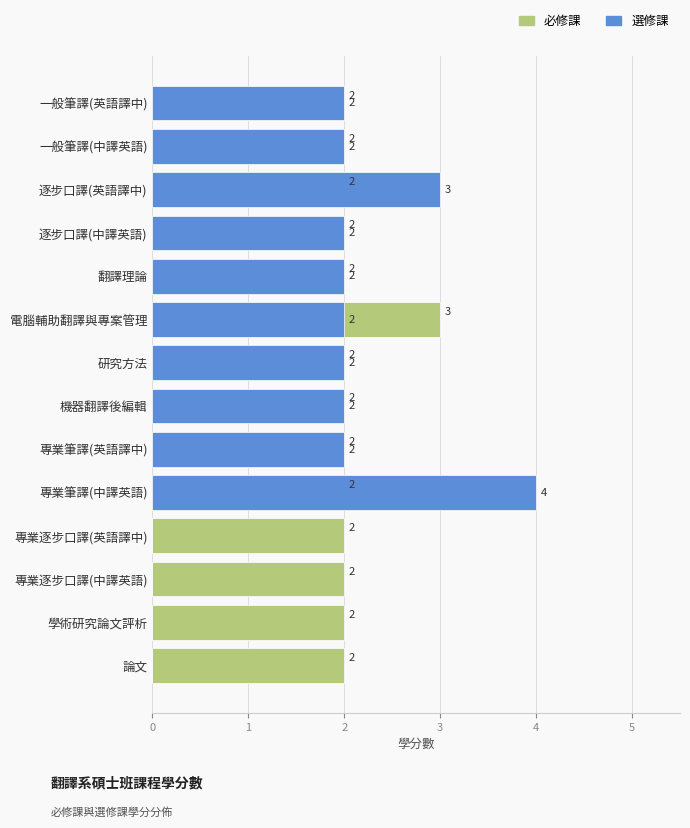

Are the bars horizontal?

Yes